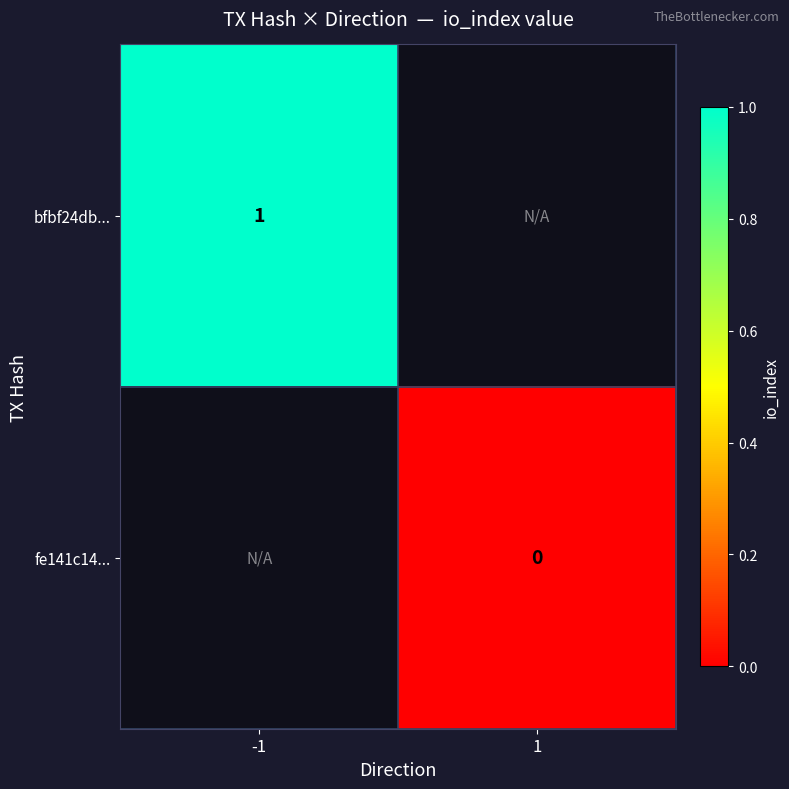

Is it true that bfbf24db... equals 2 at -1?

False